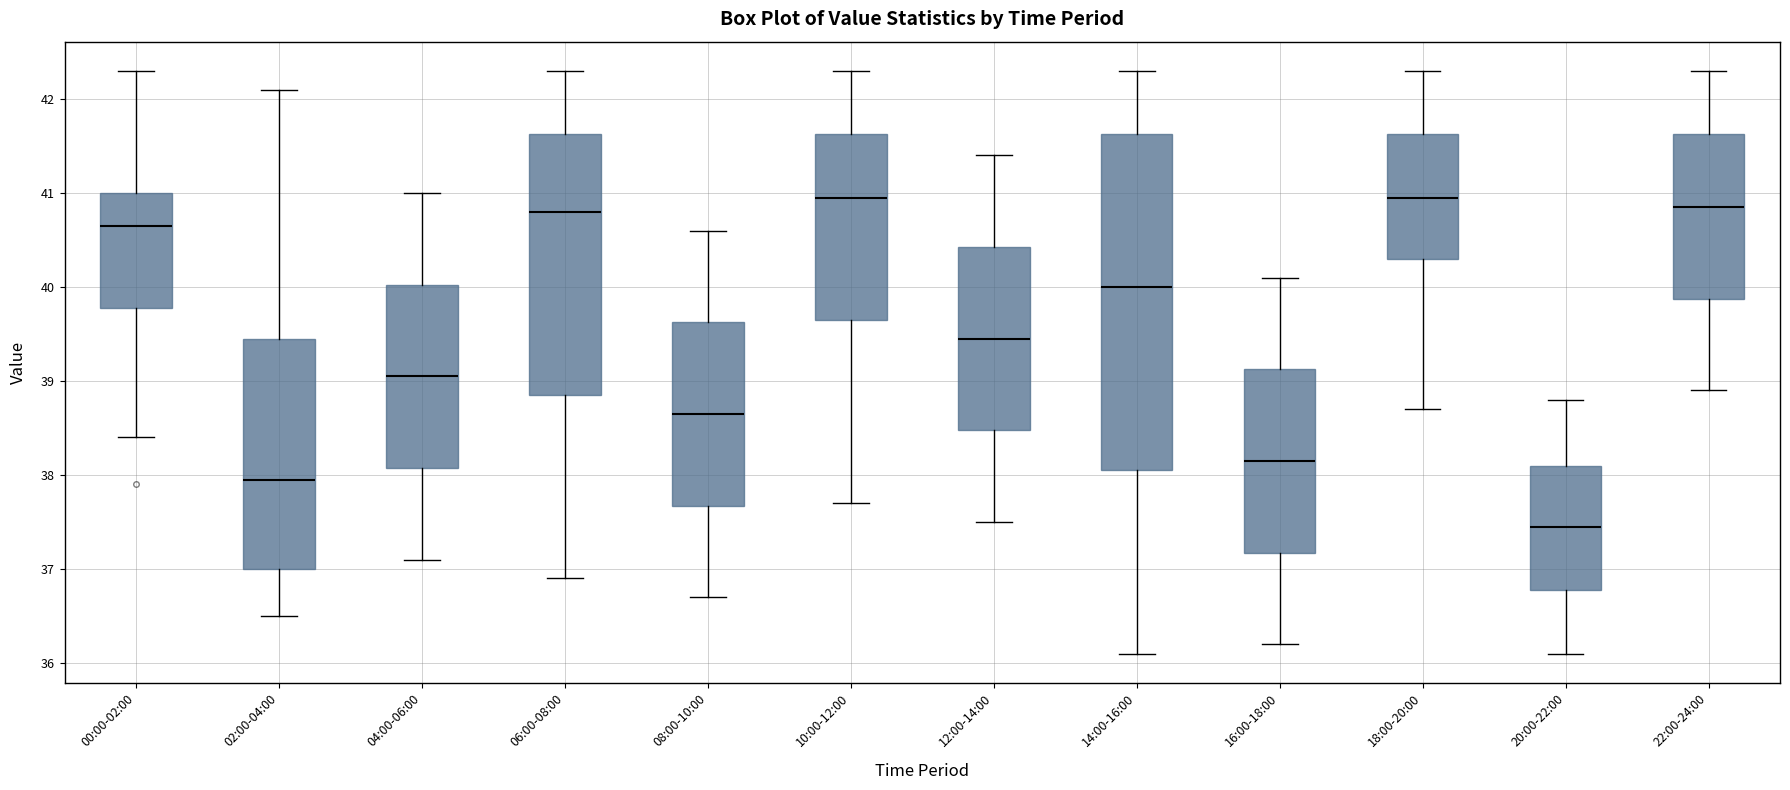

Reading left to right, read every box against the y-axis: the position of its median line, the range the box covers, and the ends of its whiskers. The values are not printed on the chart, so give them approximately, as read against the axis.

00:00-02:00: median 40.7, box 39.8 to 41.0, whiskers 38.4 to 42.3
02:00-04:00: median 38.0, box 37.0 to 39.5, whiskers 36.5 to 42.1
04:00-06:00: median 39.1, box 38.1 to 40.0, whiskers 37.1 to 41.0
06:00-08:00: median 40.8, box 38.9 to 41.6, whiskers 36.9 to 42.3
08:00-10:00: median 38.7, box 37.7 to 39.6, whiskers 36.7 to 40.6
10:00-12:00: median 41.0, box 39.7 to 41.6, whiskers 37.7 to 42.3
12:00-14:00: median 39.5, box 38.5 to 40.4, whiskers 37.5 to 41.4
14:00-16:00: median 40.0, box 38.1 to 41.6, whiskers 36.1 to 42.3
16:00-18:00: median 38.2, box 37.2 to 39.1, whiskers 36.2 to 40.1
18:00-20:00: median 41.0, box 40.3 to 41.6, whiskers 38.7 to 42.3
20:00-22:00: median 37.5, box 36.8 to 38.1, whiskers 36.1 to 38.8
22:00-24:00: median 40.9, box 39.9 to 41.6, whiskers 38.9 to 42.3